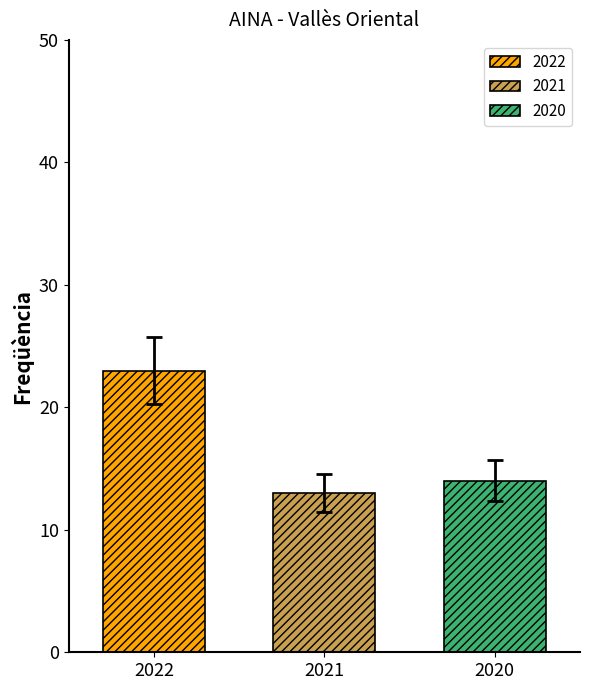

How many data points does each series have?

1